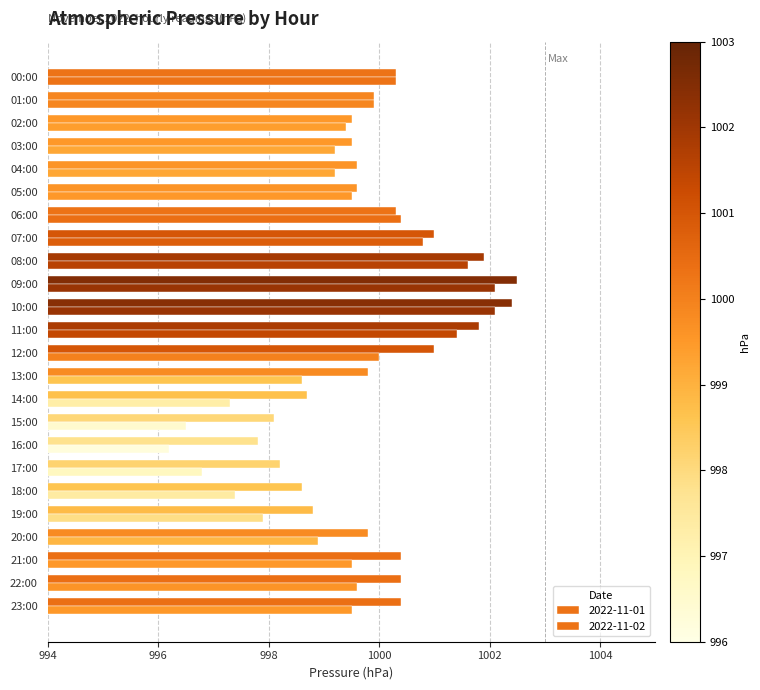

How many bars are there in each group?

2